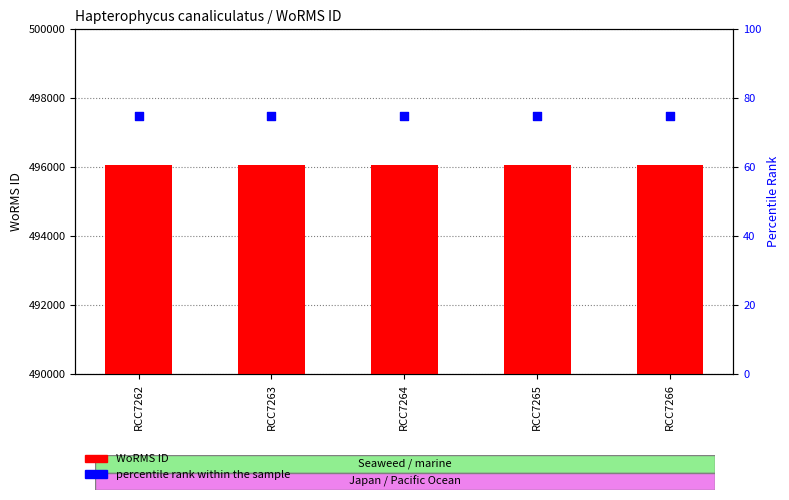

What are all the series names shown in the legend?

WoRMS ID, percentile rank within the sample